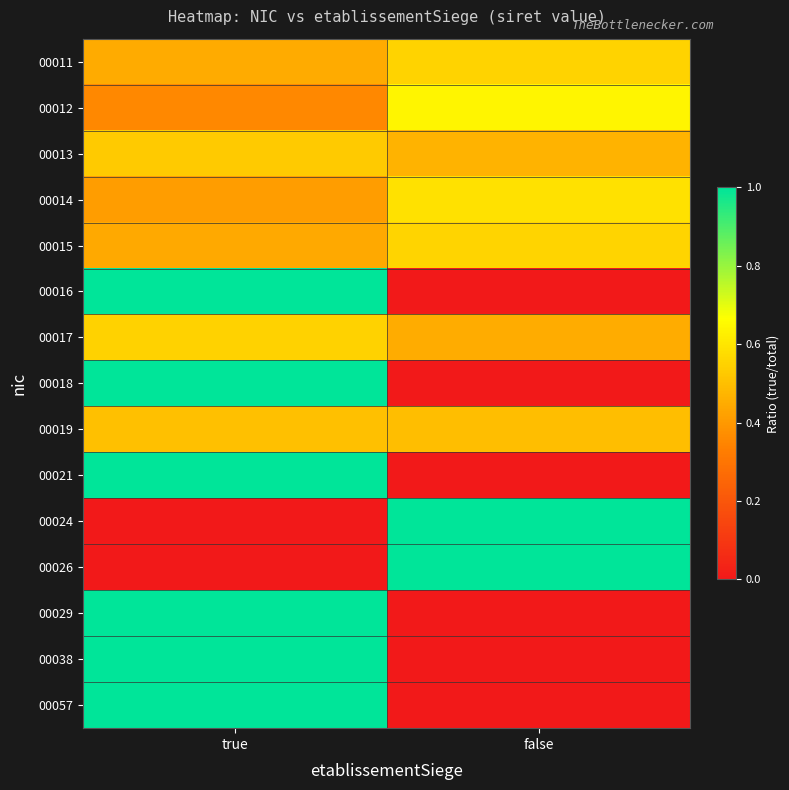

Rank the series by their maximum value, from lowest to highest.

00019, 00013, 00017, 00011, 00015, 00014, 00012, 00016, 00018, 00021, 00024, 00026, 00029, 00038, 00057